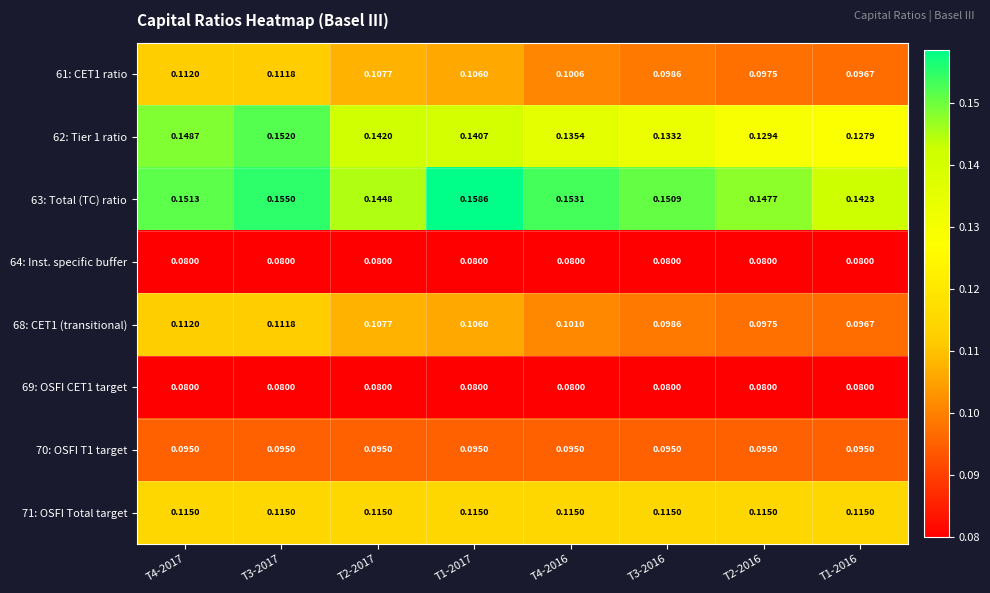

Is the value of 63: Total (TC) ratio at T2-2017 greater than the value of 71: OSFI Total target at T1-2016?

Yes